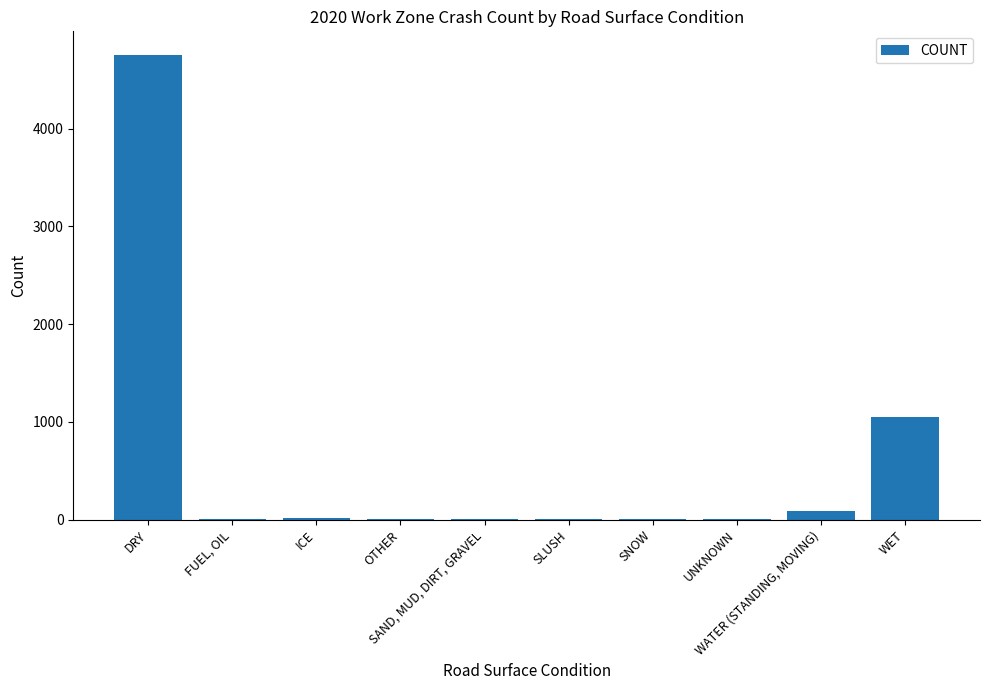

Count the number of data series in this chart.

1